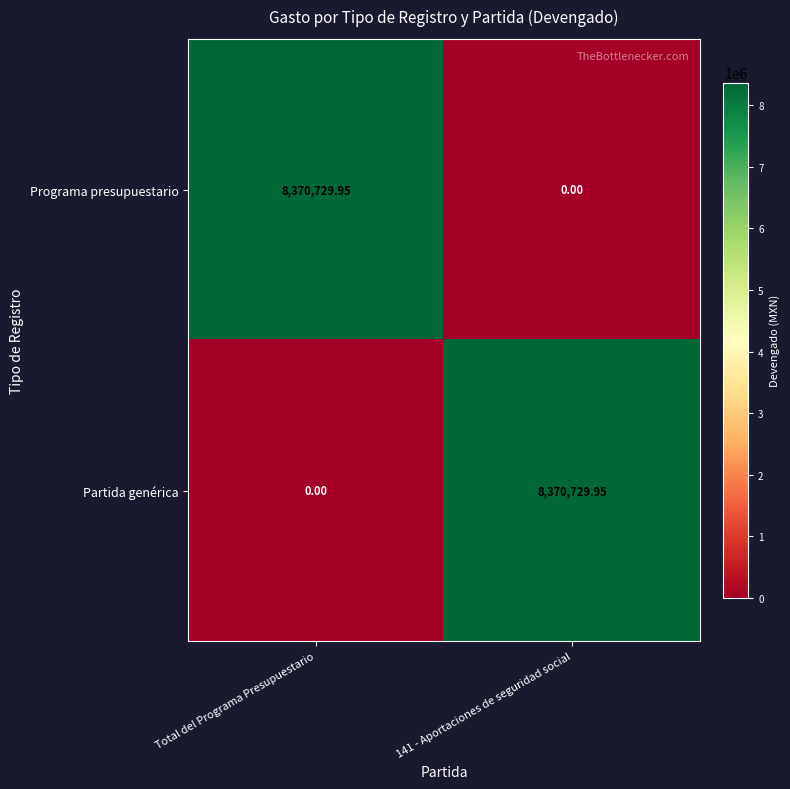

Where does the Programa presupuestario series first go above 8370729?

Total del Programa Presupuestario